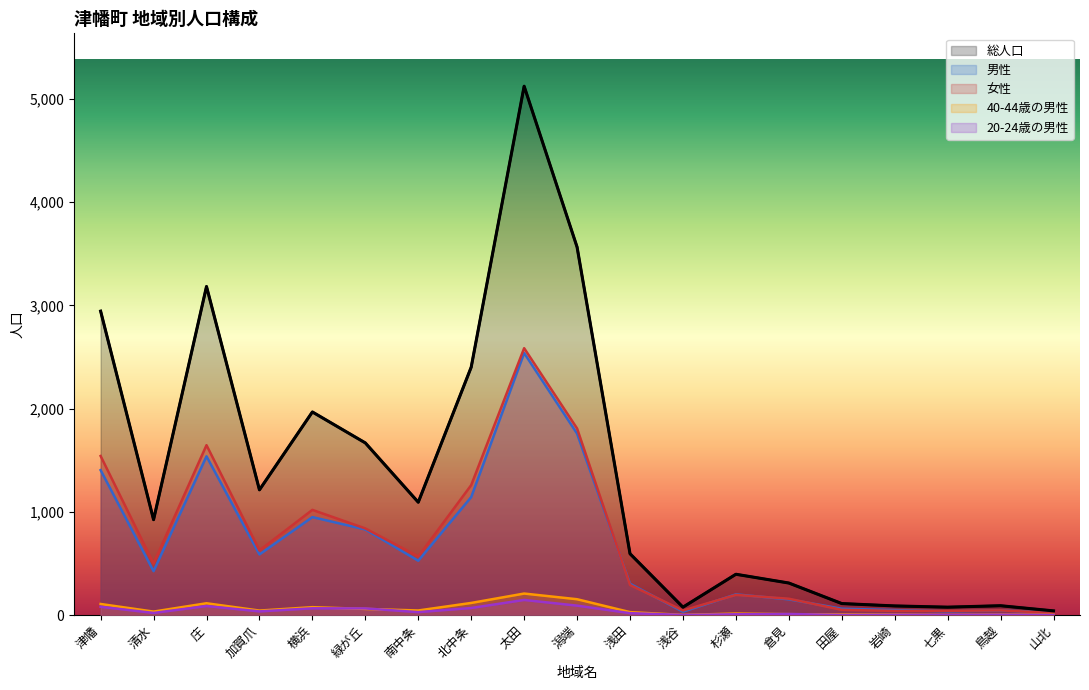

Reading left to right, extract all data points from this chart.

総人口: 2945	924	3184	1213	1968	1668	1093	2402	5125	3566	594	76	395	310	111	88	76	90	40
男性: 1404	425	1538	587	949	829	526	1143	2539	1758	303	32	200	152	61	48	36	45	21
女性: 1541	499	1646	626	1019	839	567	1259	2586	1808	291	44	195	158	50	40	40	45	19
40-44歳の男性: 107	33	114	43	76	59	44	117	208	153	28	1	14	8	5	4	1	4	2
20-24歳の男性: 80	20	87	35	65	64	28	68	146	91	18	1	7	10	0	2	2	3	0